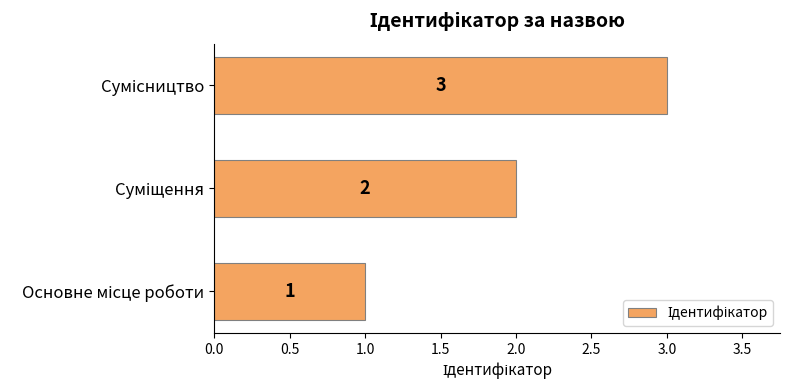

Count the number of categories in the chart.

3